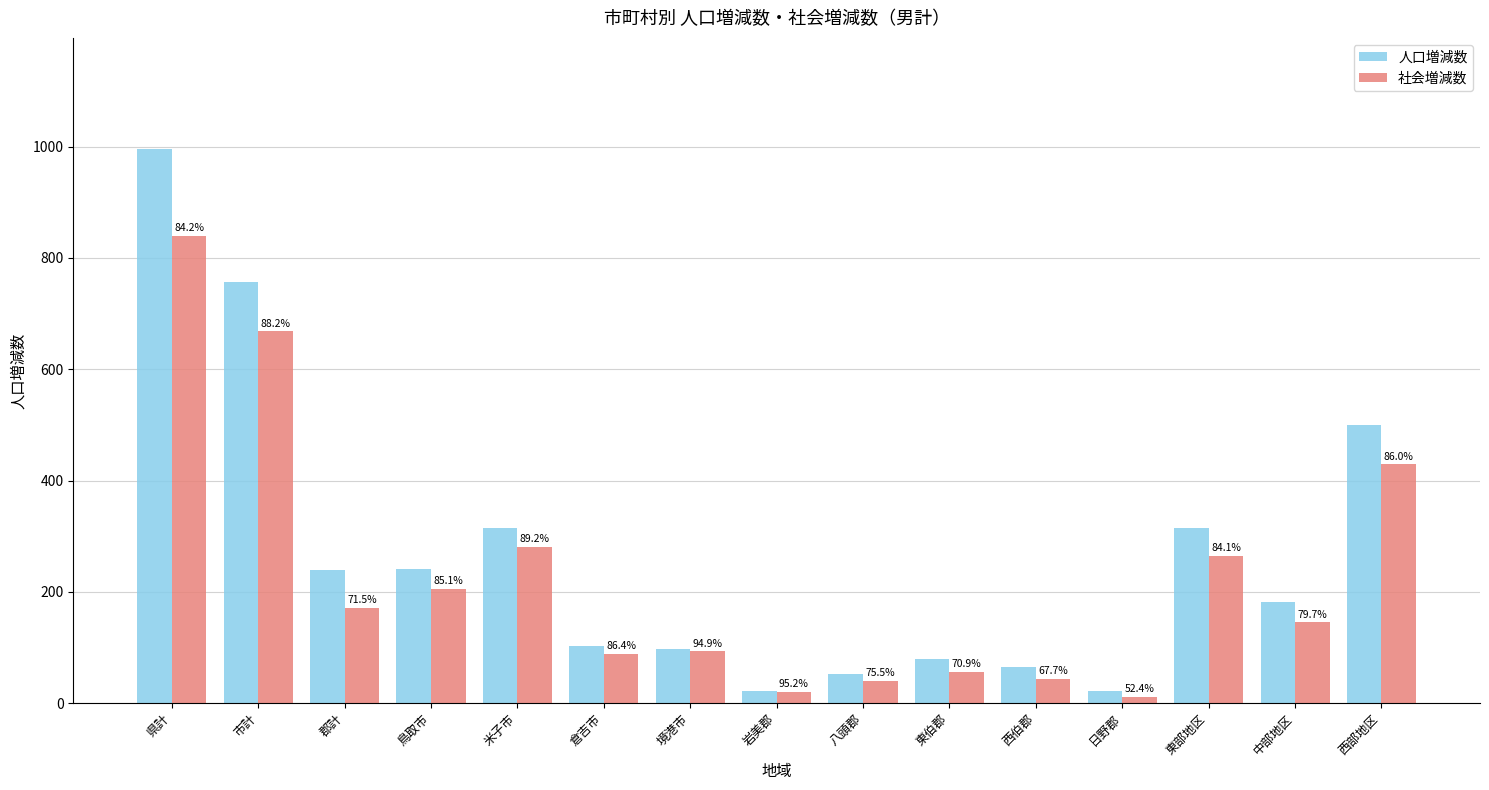

Are the bars grouped side by side (vs. stacked)?

Yes